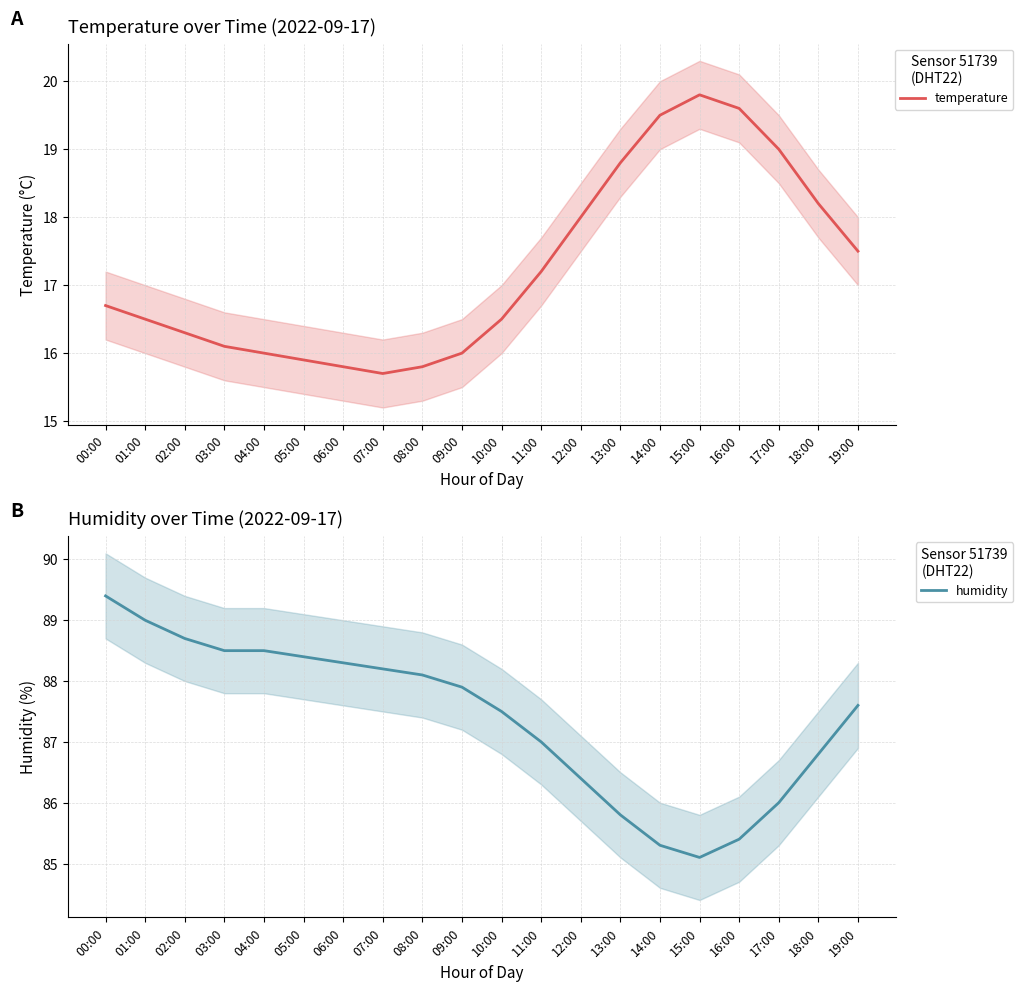

What is the smallest value displayed?

15.7